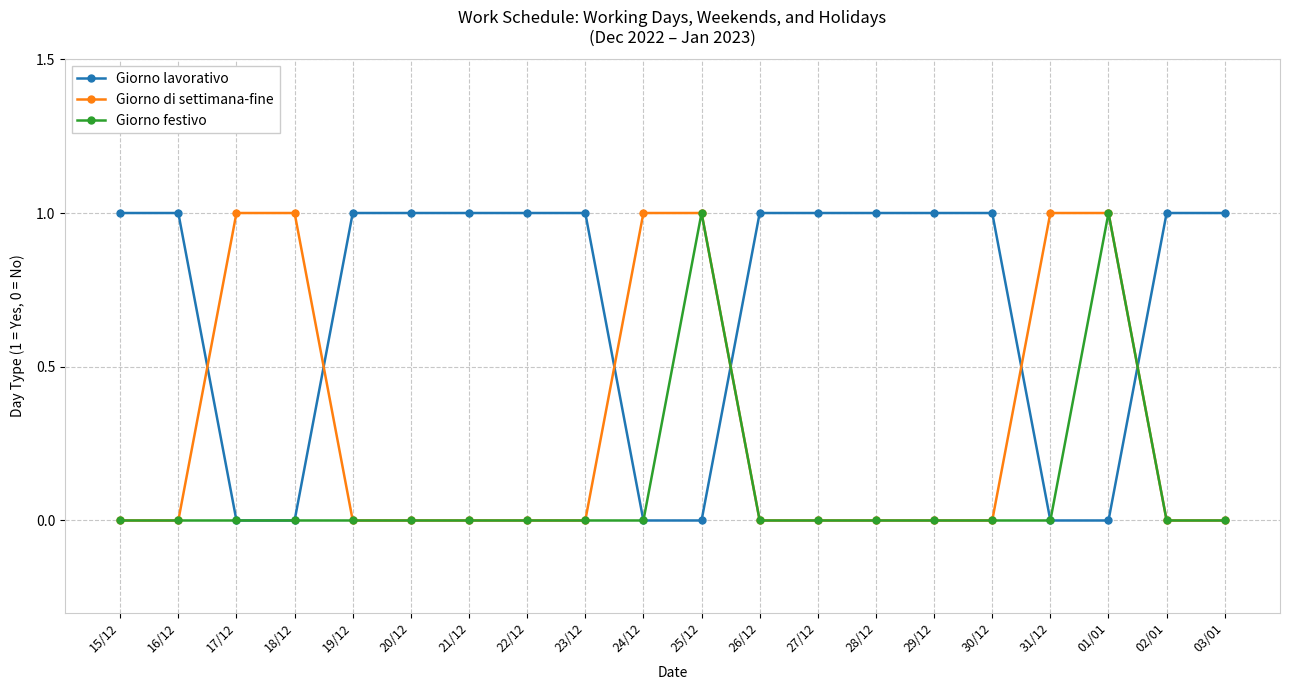

True or false: Giorno festivo has more than 1 points higher than both neighbors.

True